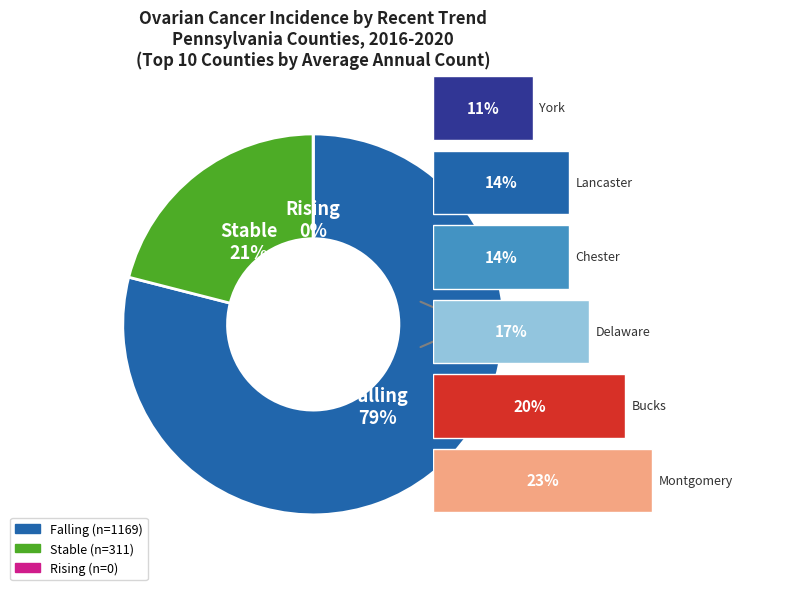

Does Bucks County account for over 50% of the chart?

No